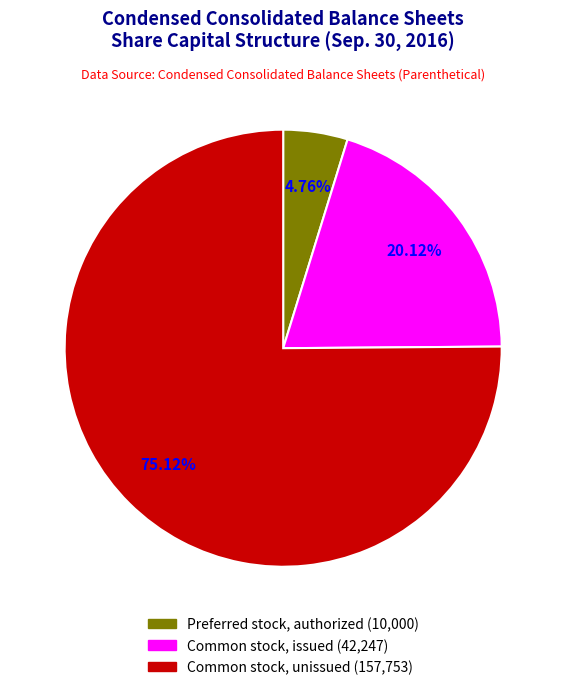

Does any single category account for the majority?

Yes